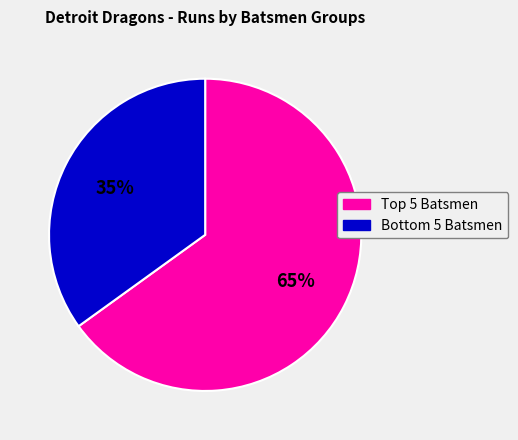

To the nearest percent, what is the difference between the largest and smallest slice percentages?

30%